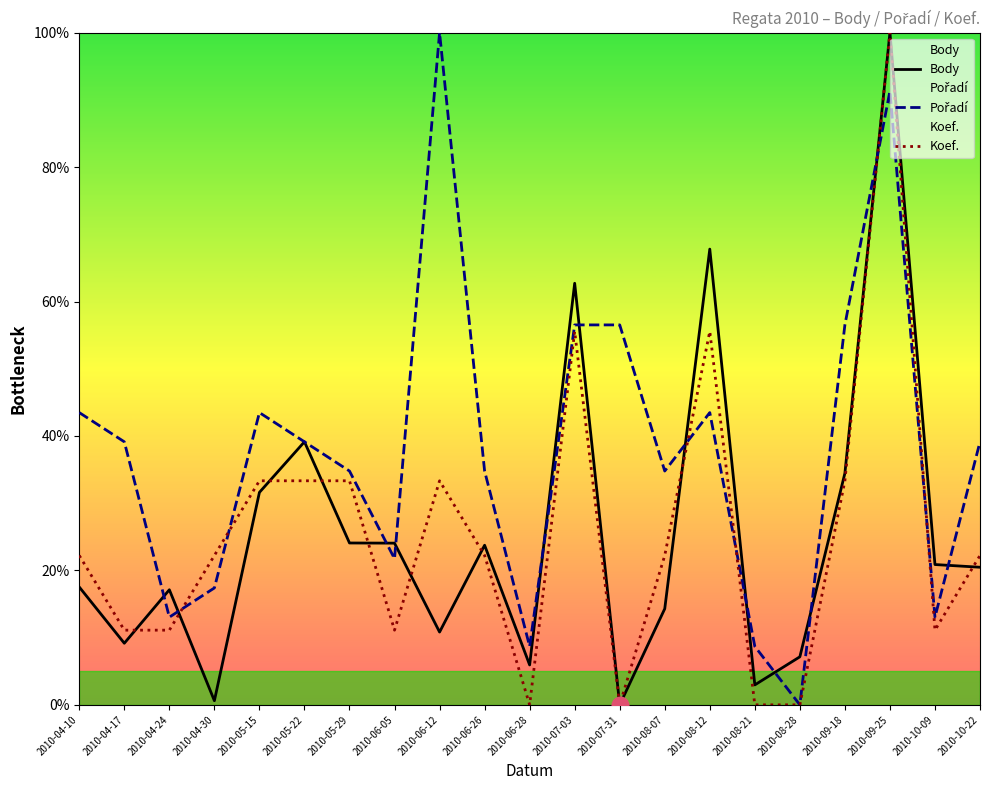

Does the chart display data point markers on the line(s)?

No